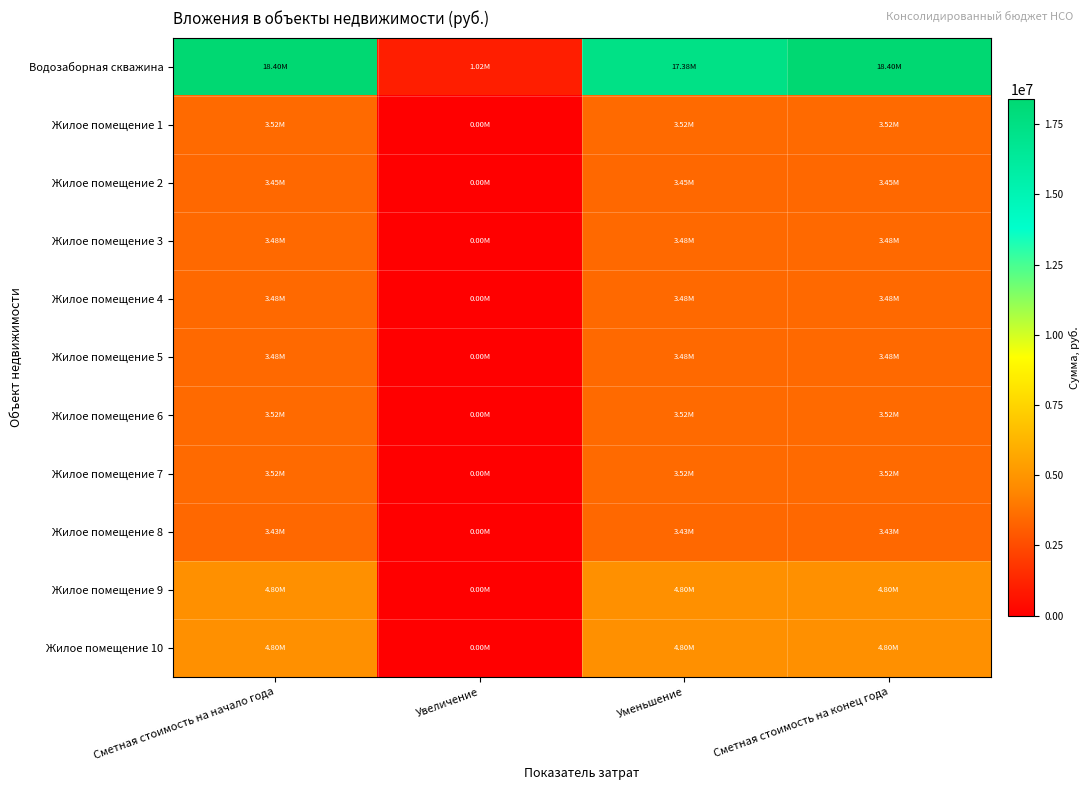

How many distinct data groups are displayed?

11